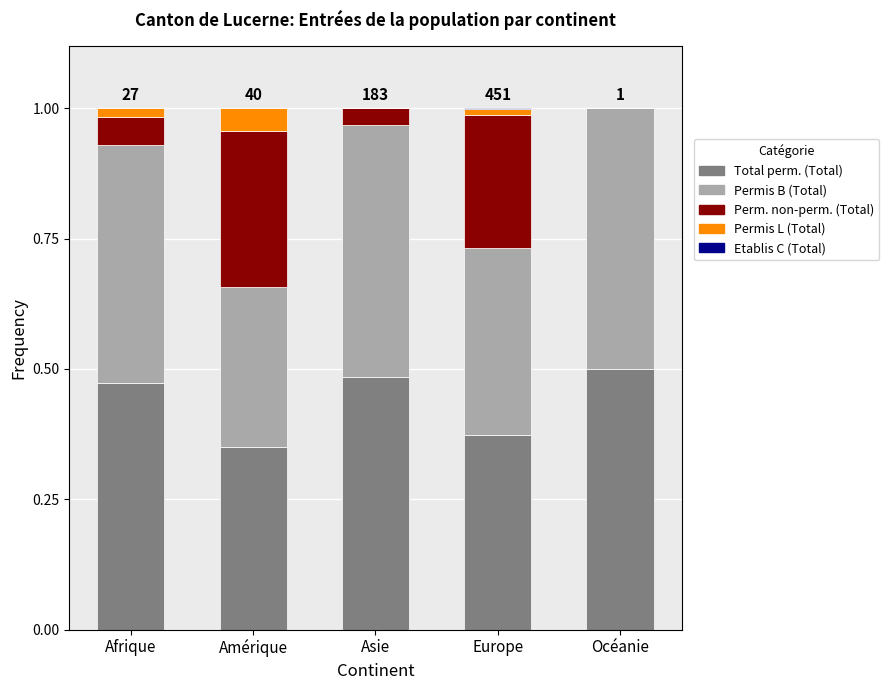

What is the total value across all series at Amérique?

1.0